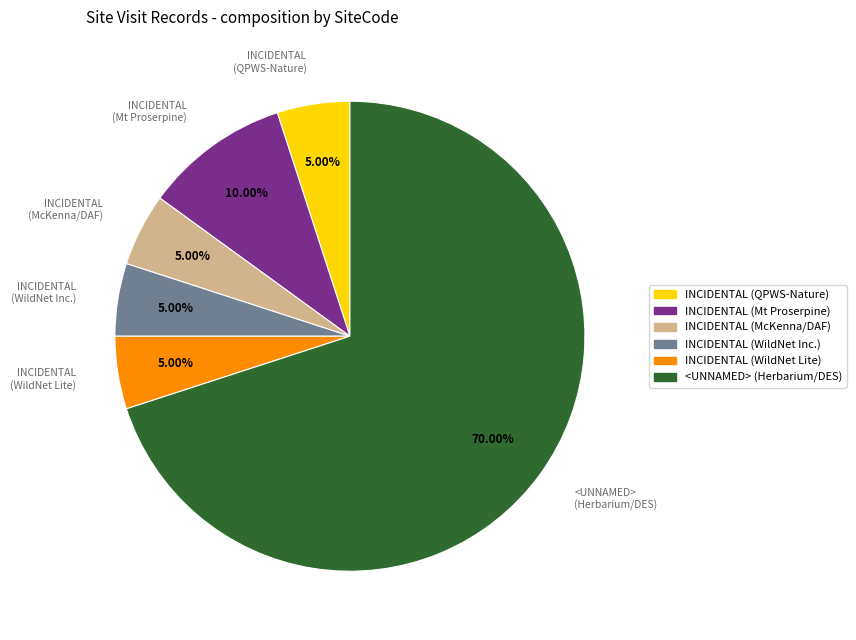

To the nearest percent, what is the average slice percentage?

17%